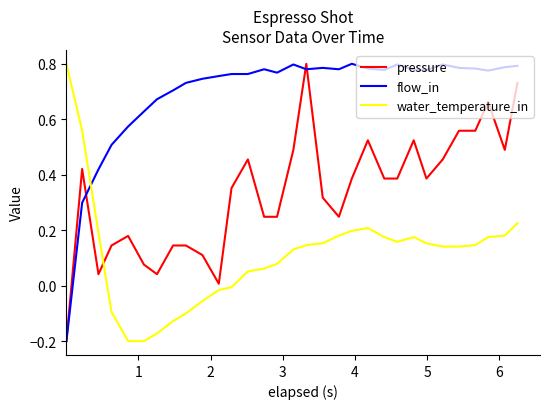

Which series has the largest total across all categories?

flow_in